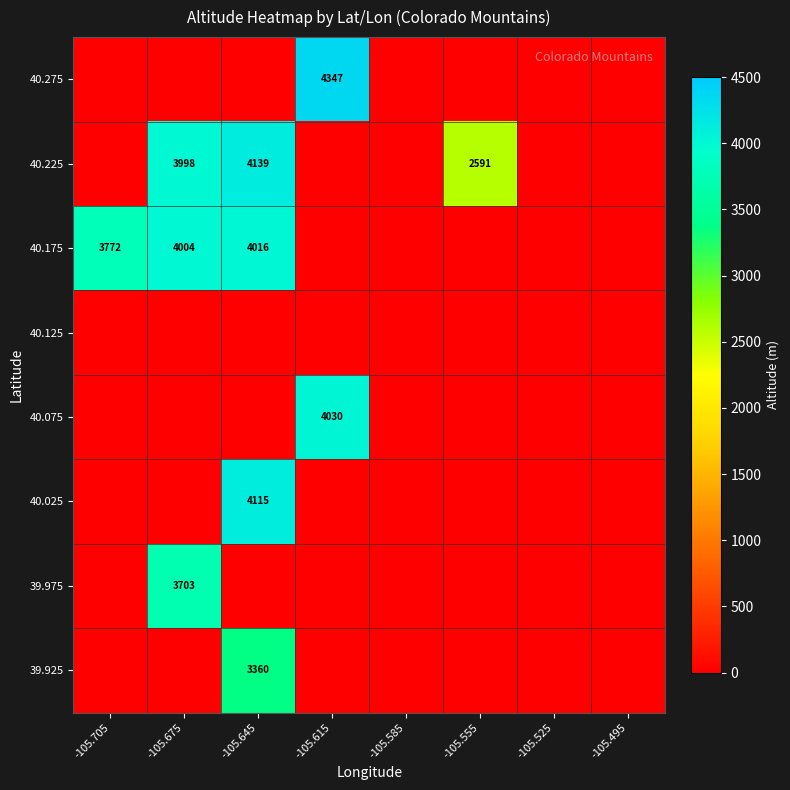

At which category is the sum across all series the highest?

-105.645